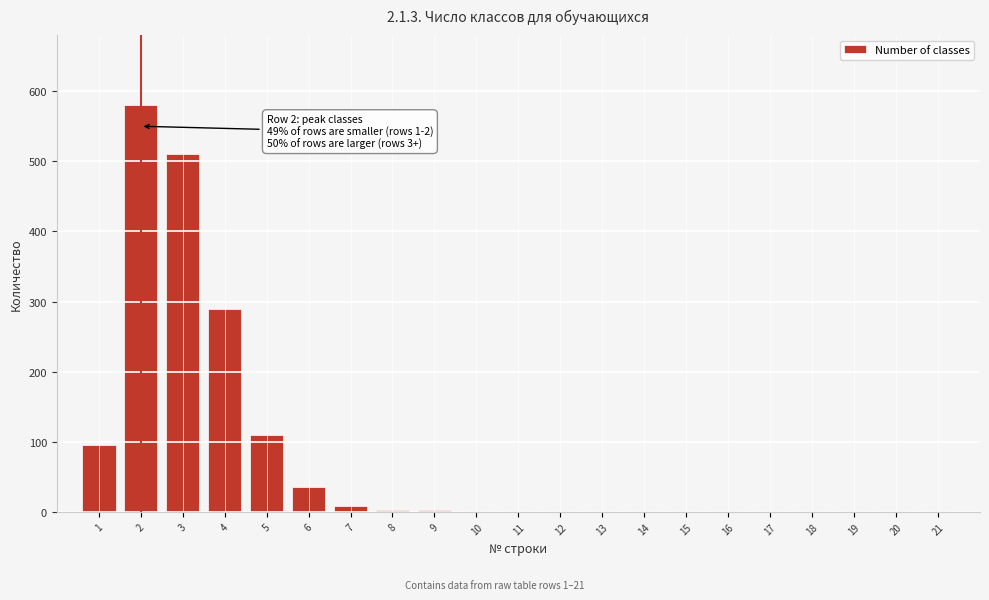

What is the sum of all values?

1645